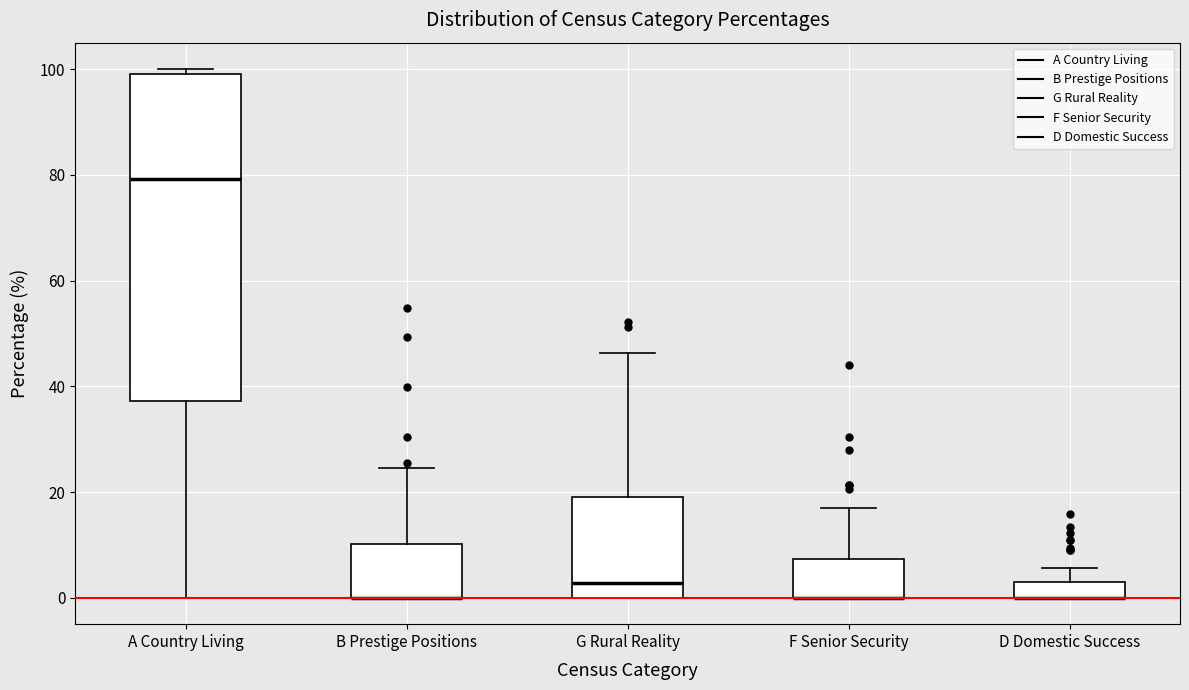

Which box is the tallest, from its lower edge to its upper edge?

A Country Living